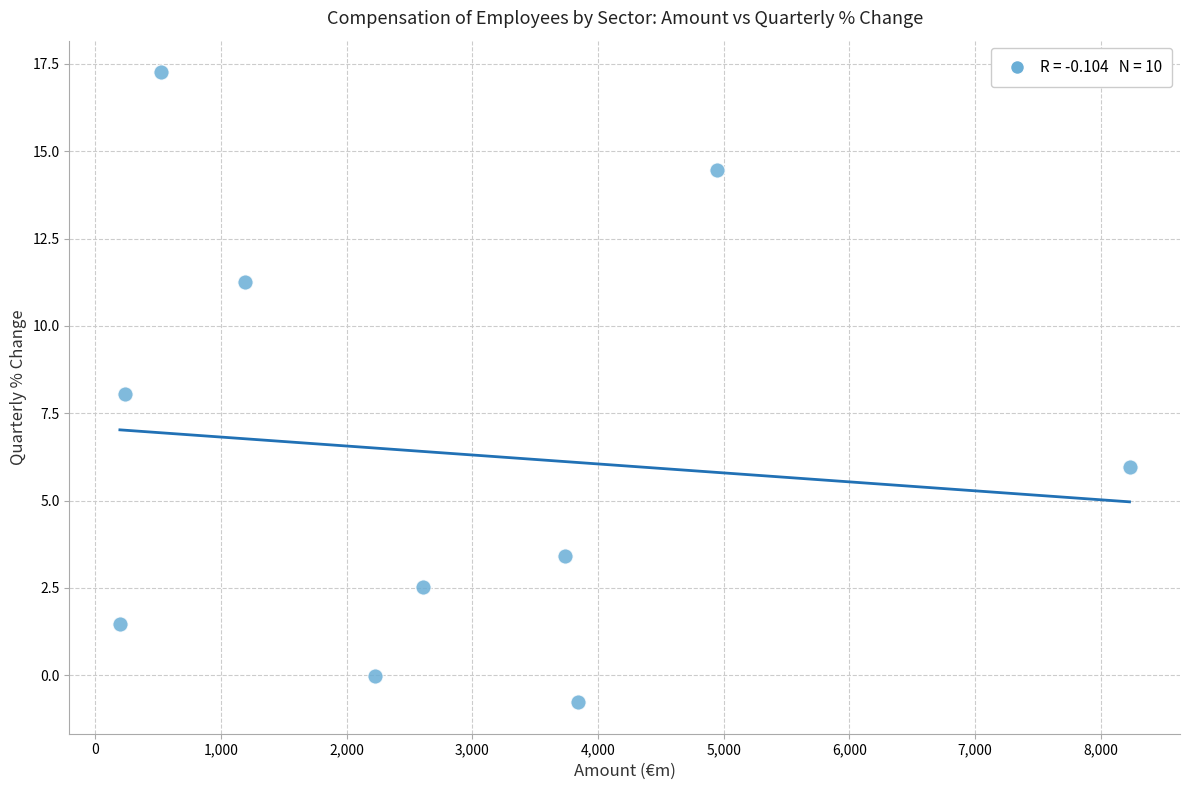

What is the range of Y values (max minus min)?

18.0